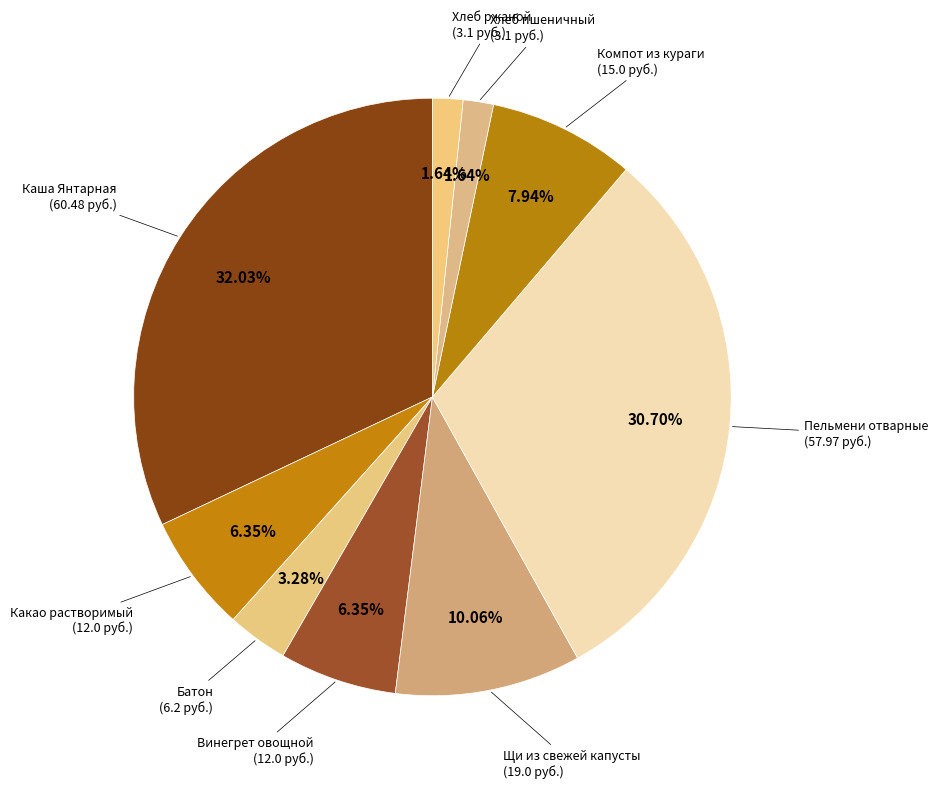

How many segments does this pie chart have?

9